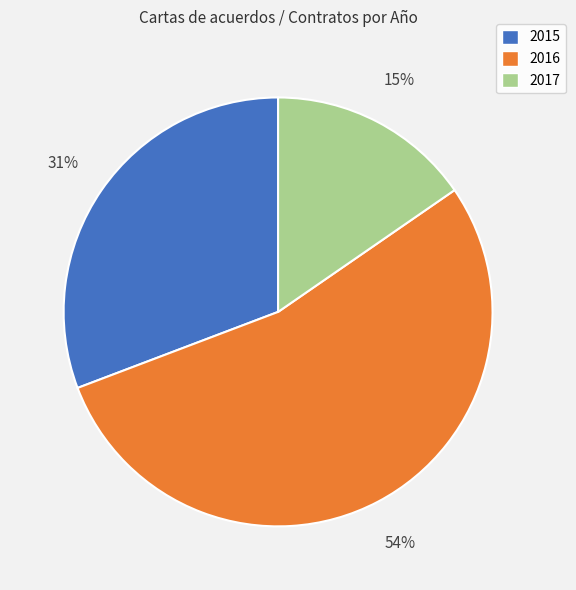

What is the majority slice?

2016